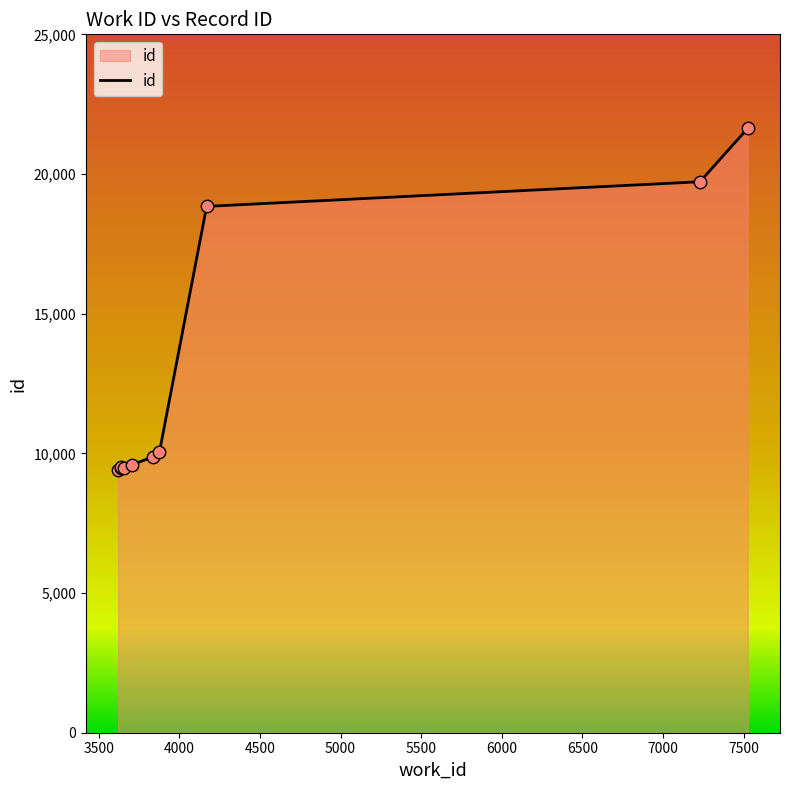

What is the change in value from 3834 to 4169?

+8975